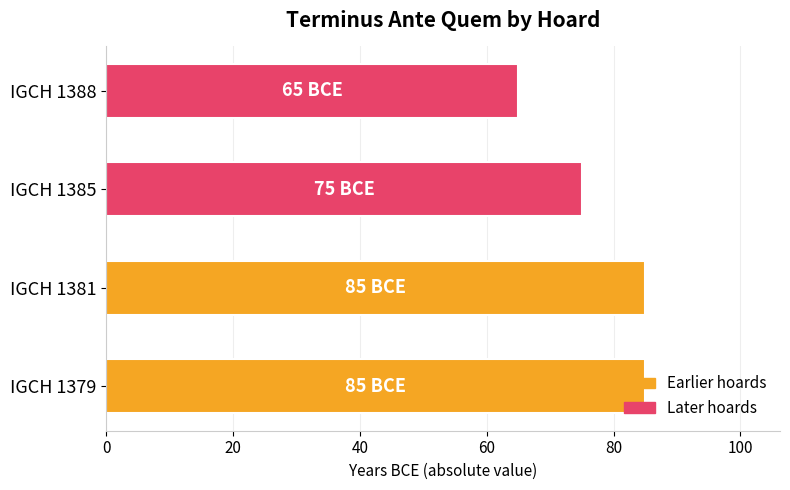

How many values are below 85?

2